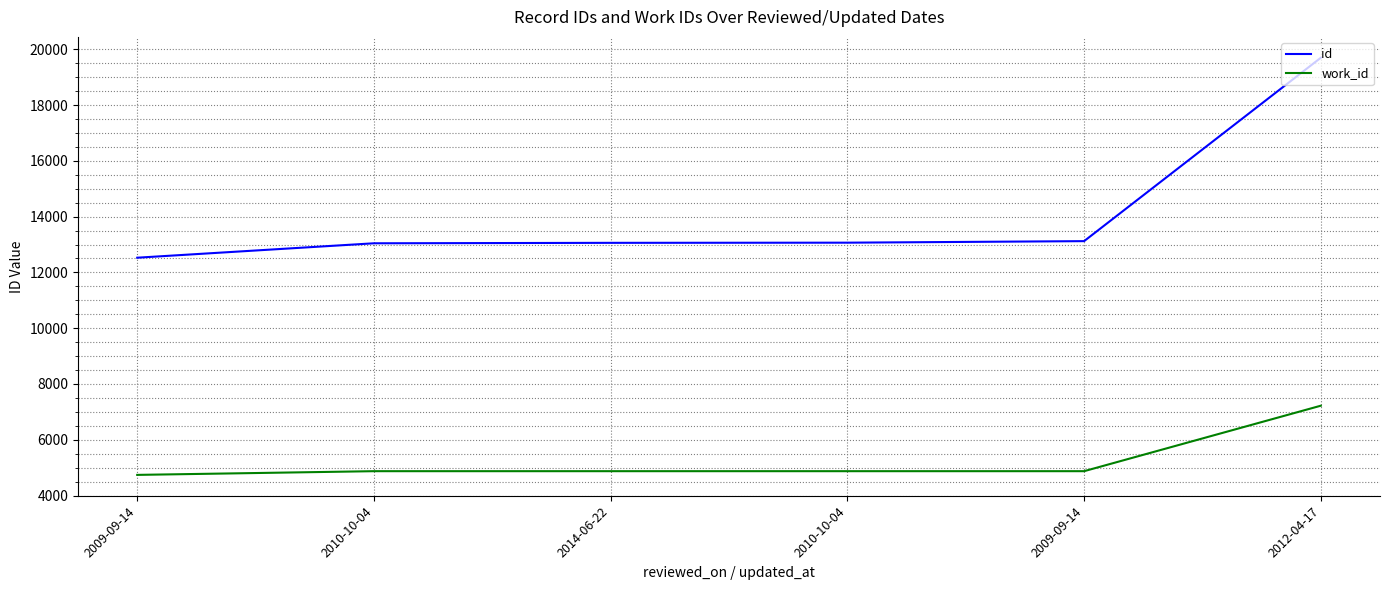

How many series are shown in this chart?

2